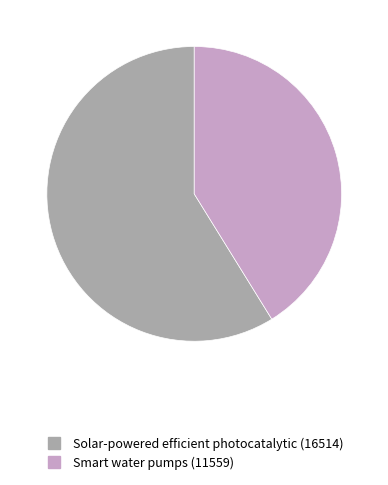

What is the majority slice?

Solar-powered efficient photocatalytic